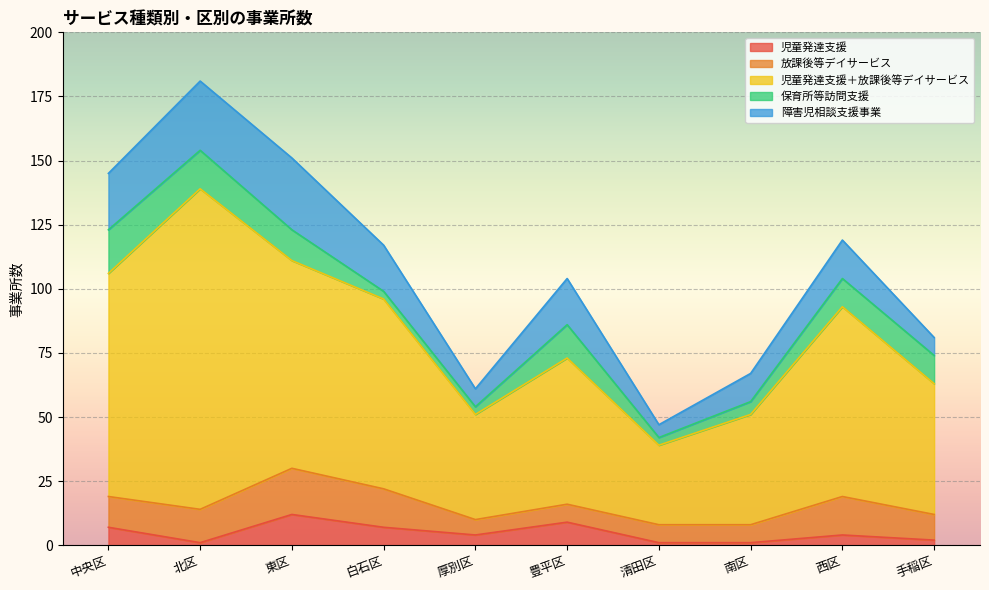

What position from the left is 手稲区?

10